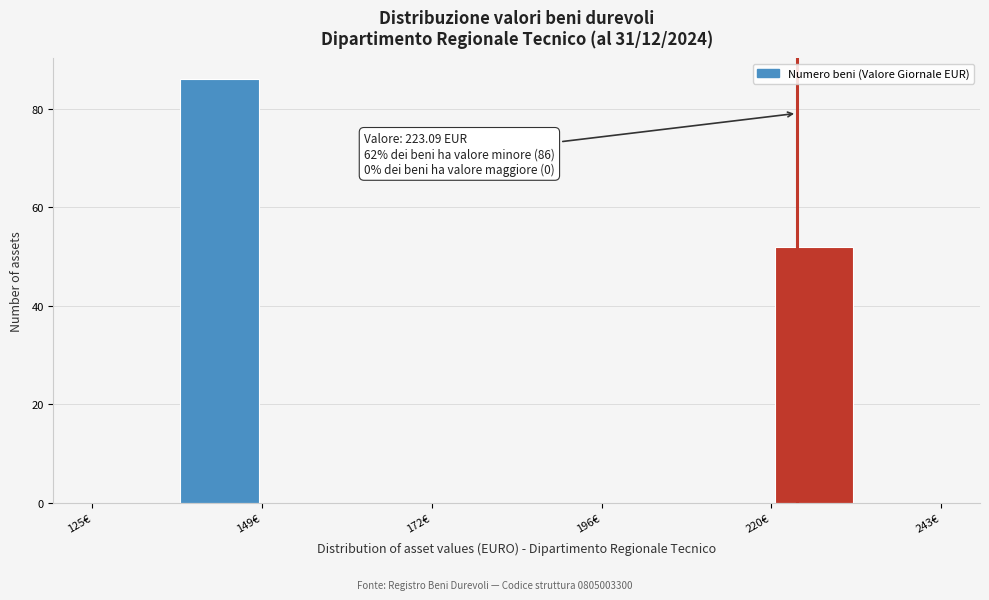

Read against the x-axis, roughly where is the centre of the tallest bar?

145